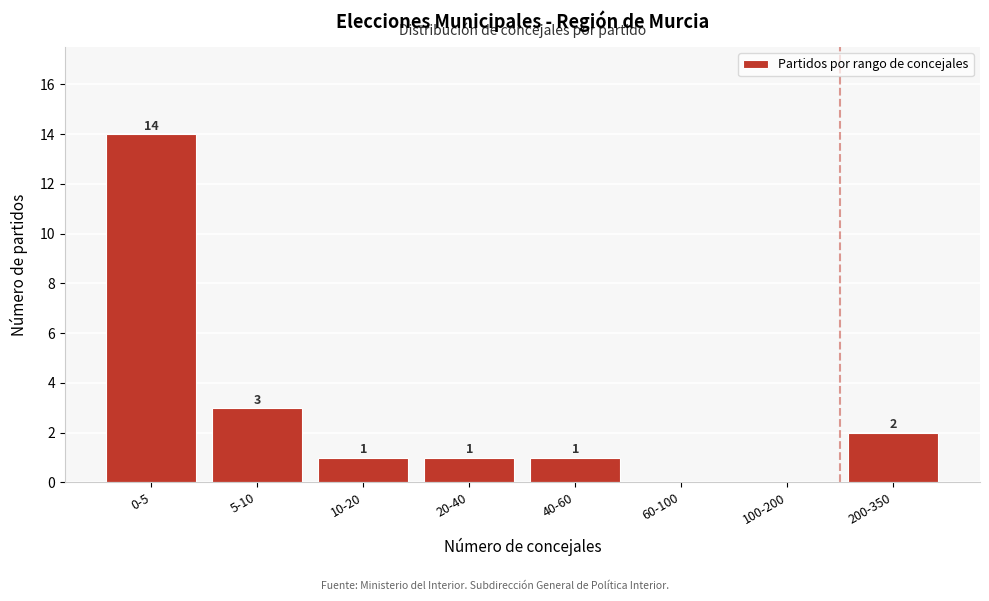

At which category does the chart reach its peak across all series?

0-5